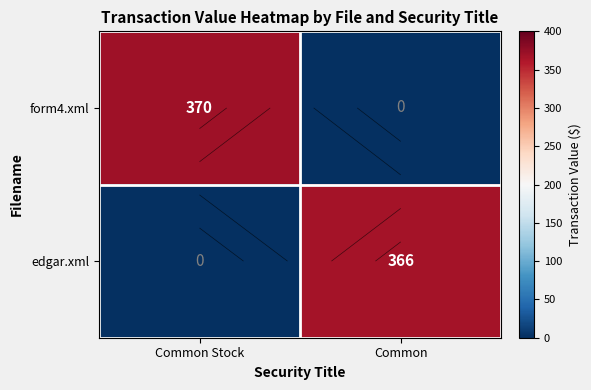

The value of edgar.xml at Common Stock is 0. True or false?

True